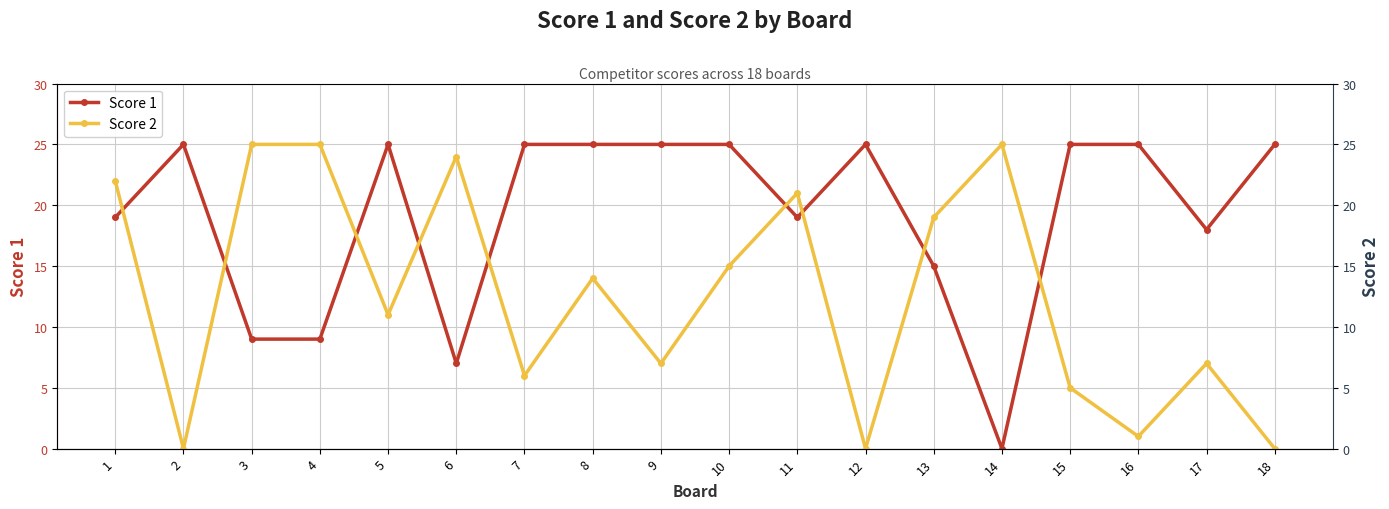

What is the approximate value of Score 1 at 5, to the nearest 10?

20